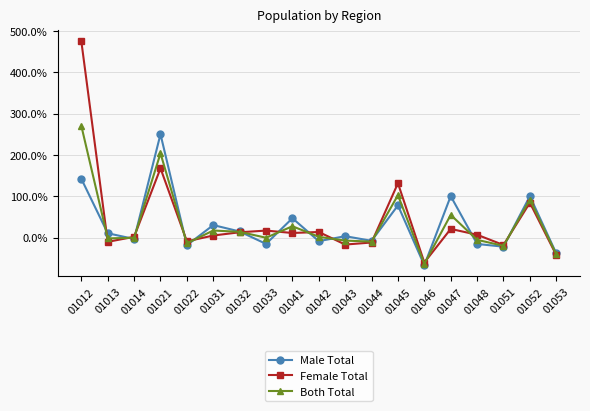

At which label does Male Total reach its minimum?

01046